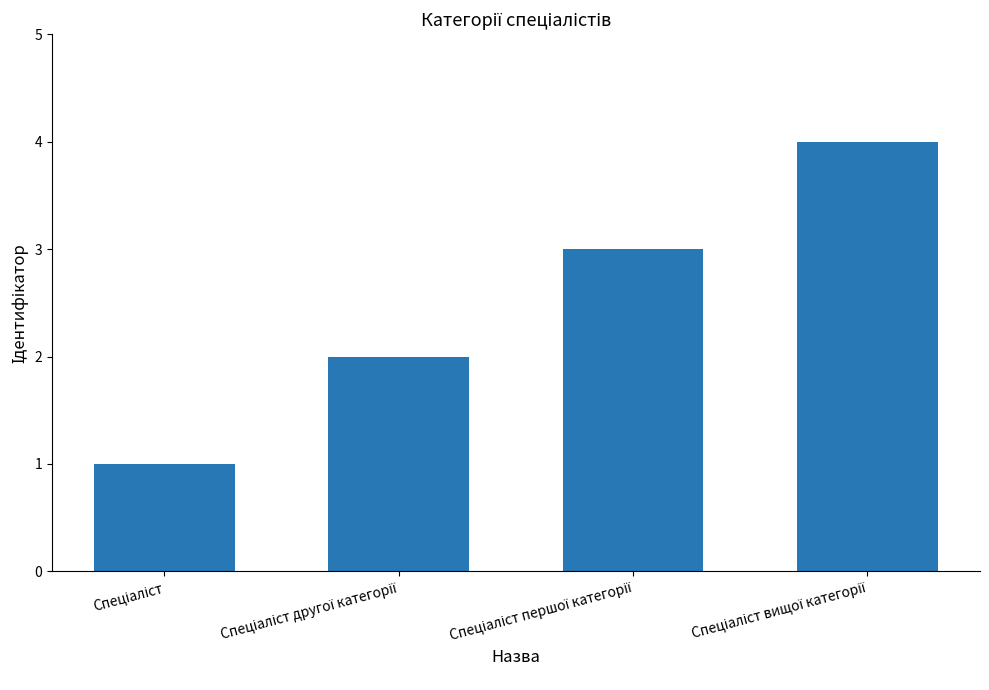

How many distinct data groups are displayed?

1